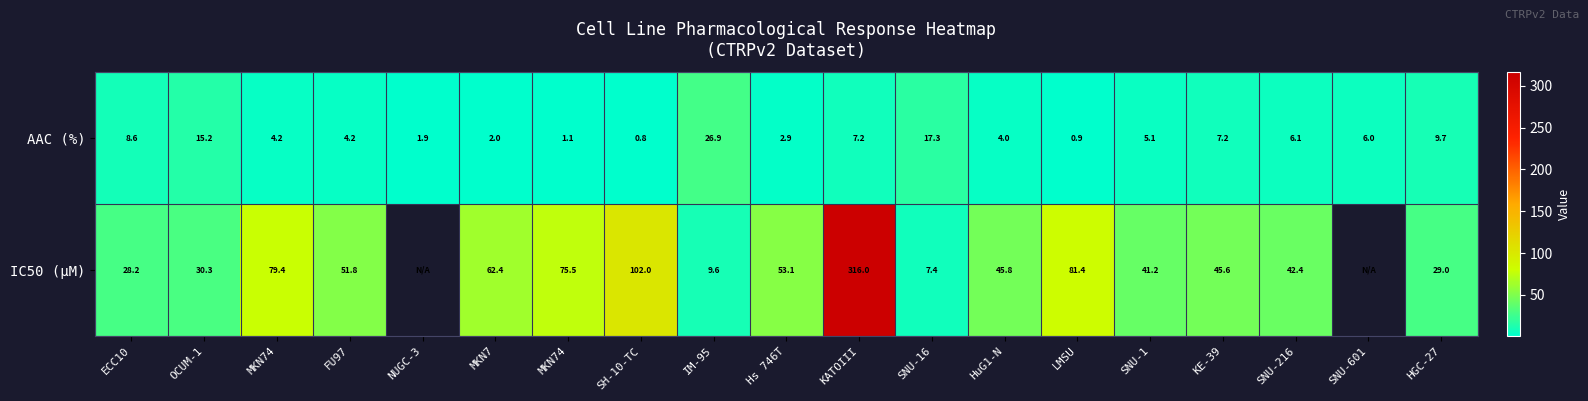

Which category has the lowest value across all series?

SH-10-TC